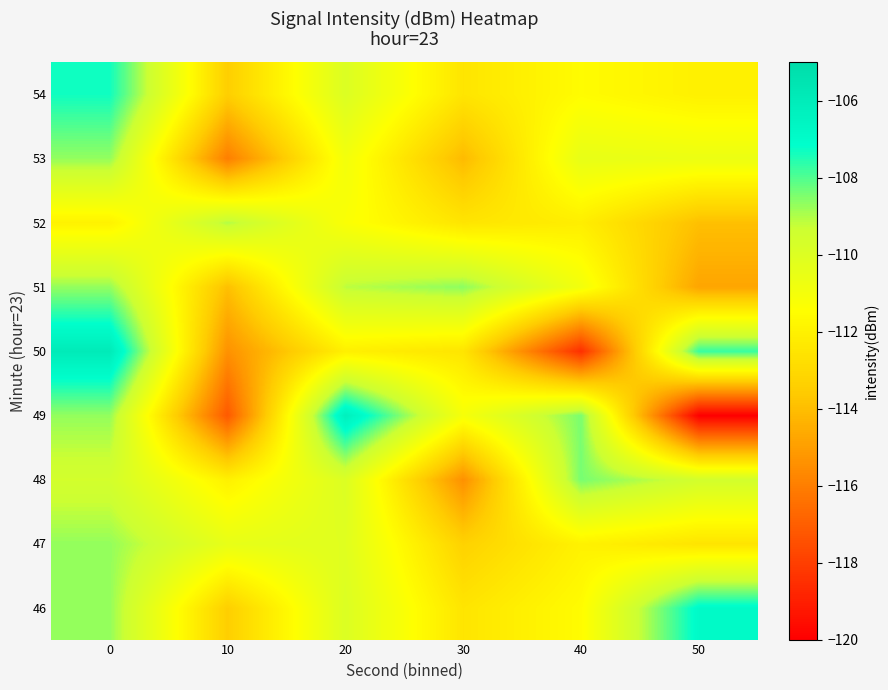

Between 0 and 40, which series saw the biggest shift?

50